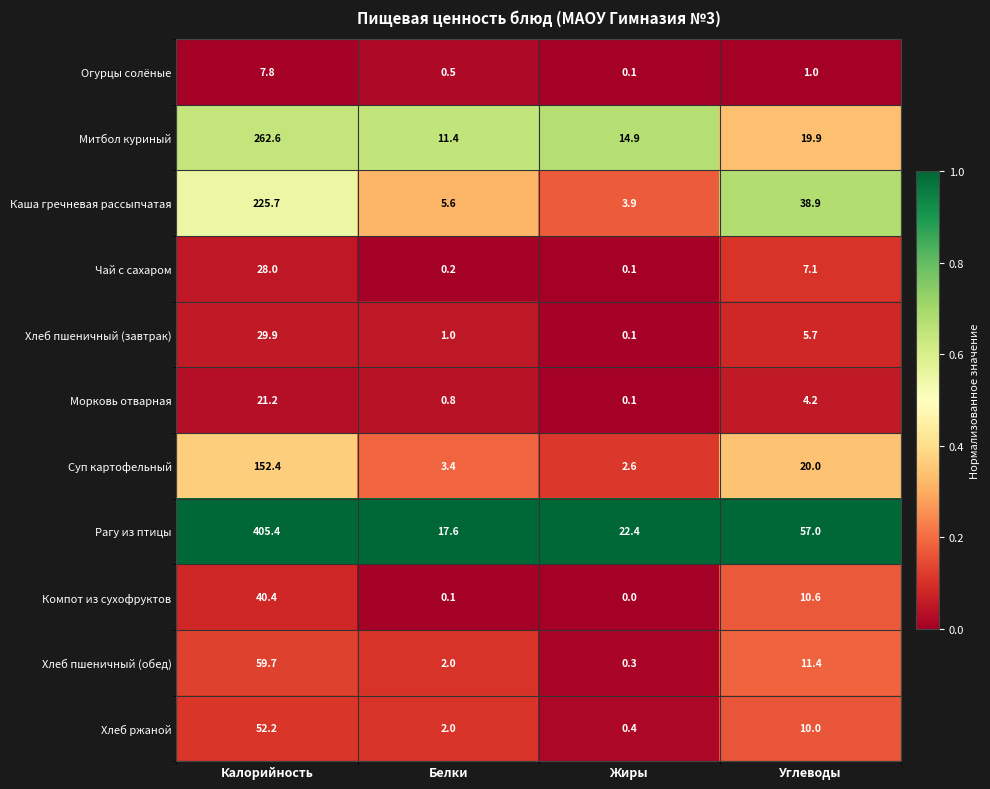

The Хлеб ржаной series shows 2.0 at Белки. True or false?

True